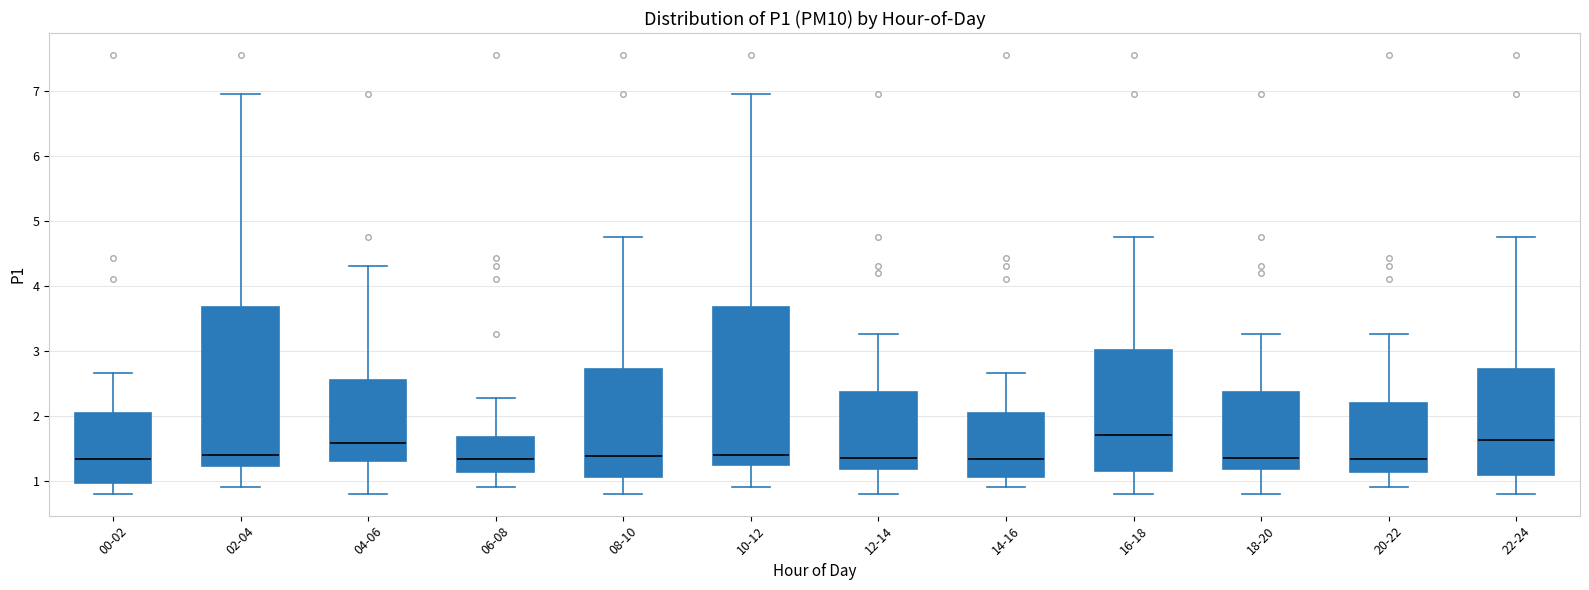

Reading left to right, transcribe this box plot: for each box, give where its median line is, the range the box spans, and where its two whiskers end, as read against the y-axis. The values are not printed on the chart, so give them approximately, as read against the axis.

00-02: median 1.3, box 1.0 to 2.0, whiskers 0.8 to 2.7
02-04: median 1.4, box 1.2 to 3.7, whiskers 0.9 to 7.0
04-06: median 1.6, box 1.3 to 2.6, whiskers 0.8 to 4.3
06-08: median 1.3, box 1.1 to 1.7, whiskers 0.9 to 2.3
08-10: median 1.4, box 1.1 to 2.7, whiskers 0.8 to 4.8
10-12: median 1.4, box 1.2 to 3.7, whiskers 0.9 to 7.0
12-14: median 1.4, box 1.2 to 2.4, whiskers 0.8 to 3.3
14-16: median 1.3, box 1.1 to 2.0, whiskers 0.9 to 2.7
16-18: median 1.7, box 1.2 to 3.0, whiskers 0.8 to 4.8
18-20: median 1.4, box 1.2 to 2.4, whiskers 0.8 to 3.3
20-22: median 1.3, box 1.1 to 2.2, whiskers 0.9 to 3.3
22-24: median 1.6, box 1.1 to 2.7, whiskers 0.8 to 4.8